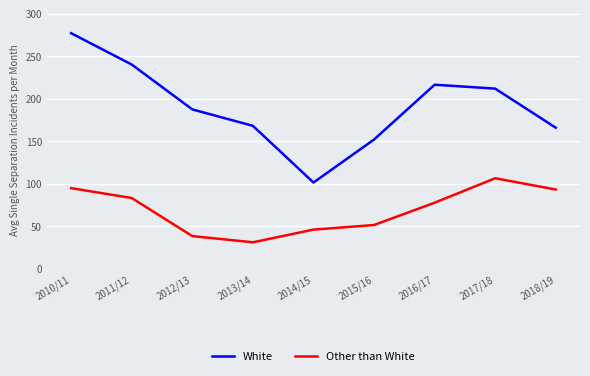

What is the difference between the maximum and second lowest values in the White series?

124.9